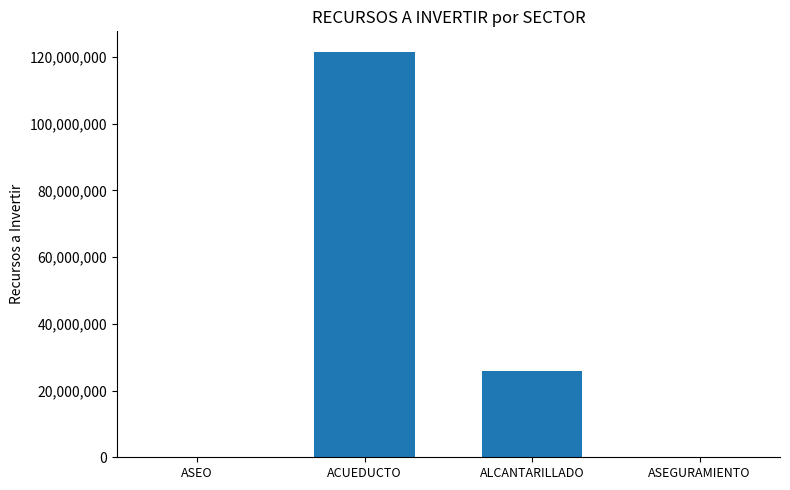

How many categories are shown in the chart?

4